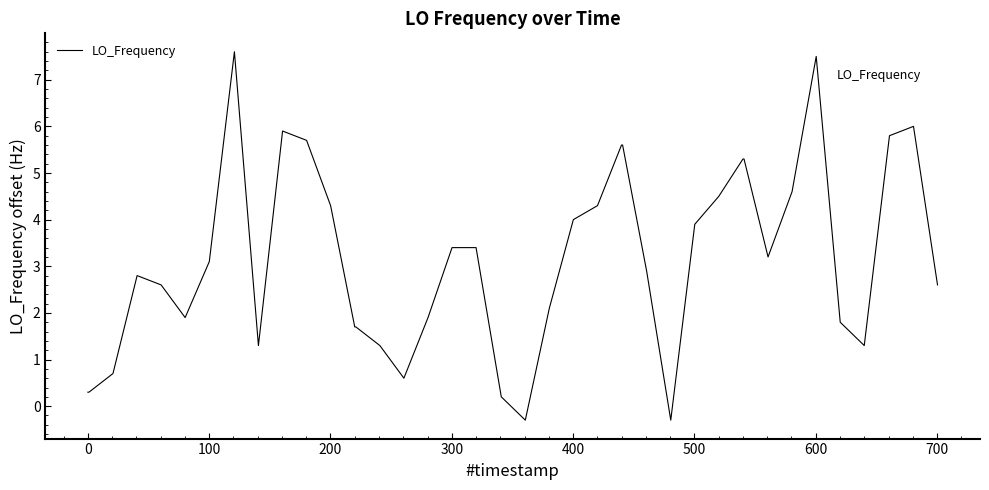

Reading left to right, what are all the values shown in this chart?

0.3	0.3	0.7	2.8	2.6	1.9	3.1	7.6	1.3	5.9	5.7	4.3	1.7	1.7	1.3	0.6	1.9	3.4	3.4	0.2	-0.3	2.1	4.0	4.3	5.6	5.6	2.9	-0.3	3.9	4.5	5.3	5.3	3.2	4.6	7.5	1.8	1.3	5.8	6.0	2.6